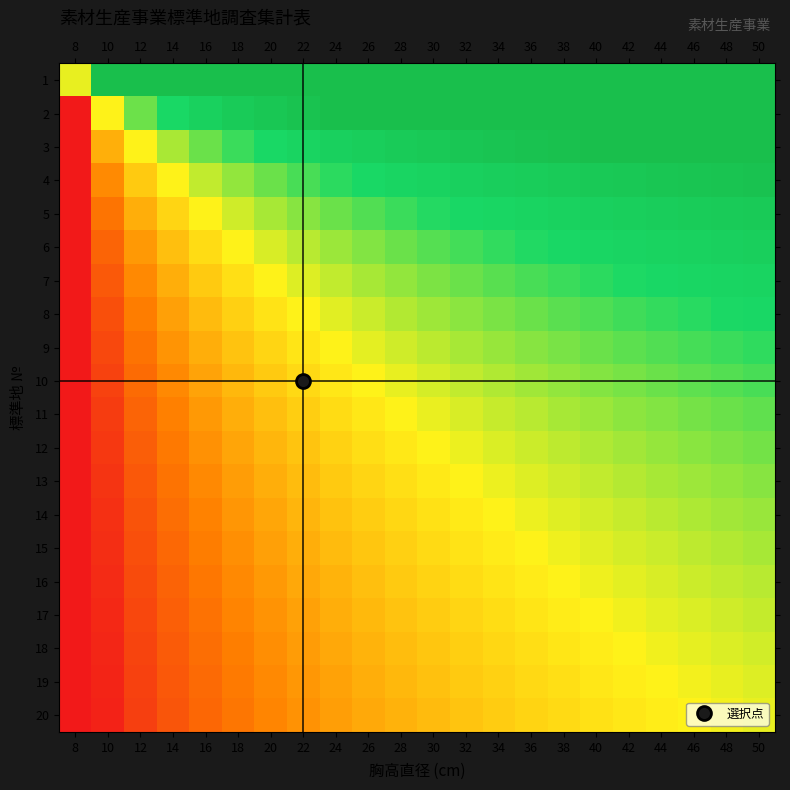

Reading left to right, transcribe all the data shown in this chart.

1: 8=0.5	10=1.0	12=1.0	14=1.0	16=1.0	18=1.0	20=1.0	22=1.0	24=1.0	26=1.0	28=1.0	30=1.0	32=1.0	34=1.0	36=1.0	38=1.0	40=1.0	42=1.0	44=1.0	46=1.0	48=1.0	50=1.0
2: 8=0.0	10=0.5	12=0.7	14=0.8	16=0.8	18=0.9	20=0.9	22=1.0	24=1.0	26=1.0	28=1.0	30=1.0	32=1.0	34=1.0	36=1.0	38=1.0	40=1.0	42=1.0	44=1.0	46=1.0	48=1.0	50=1.0
3: 8=0.0	10=0.4	12=0.5	14=0.6	16=0.7	18=0.7	20=0.8	22=0.8	24=0.8	26=0.9	28=0.9	30=0.9	32=0.9	34=0.9	36=1.0	38=1.0	40=1.0	42=1.0	44=1.0	46=1.0	48=1.0	50=1.0
4: 8=0.0	10=0.3	12=0.4	14=0.5	16=0.6	18=0.6	20=0.7	22=0.7	24=0.7	26=0.8	28=0.8	30=0.8	32=0.8	34=0.8	36=0.9	38=0.9	40=0.9	42=0.9	44=0.9	46=0.9	48=1.0	50=1.0
5: 8=0.0	10=0.2	12=0.4	14=0.4	16=0.5	18=0.6	20=0.6	22=0.6	24=0.7	26=0.7	28=0.7	30=0.7	32=0.8	34=0.8	36=0.8	38=0.8	40=0.8	42=0.8	44=0.9	46=0.9	48=0.9	50=0.9
6: 8=0.0	10=0.2	12=0.3	14=0.4	16=0.5	18=0.5	20=0.5	22=0.6	24=0.6	26=0.6	28=0.7	30=0.7	32=0.7	34=0.7	36=0.7	38=0.8	40=0.8	42=0.8	44=0.8	46=0.8	48=0.8	50=0.8
7: 8=0.0	10=0.2	12=0.3	14=0.4	16=0.4	18=0.5	20=0.5	22=0.5	24=0.6	26=0.6	28=0.6	30=0.6	32=0.7	34=0.7	36=0.7	38=0.7	40=0.7	42=0.7	44=0.8	46=0.8	48=0.8	50=0.8
8: 8=0.0	10=0.1	12=0.2	14=0.3	16=0.4	18=0.4	20=0.5	22=0.5	24=0.5	26=0.6	28=0.6	30=0.6	32=0.6	34=0.6	36=0.7	38=0.7	40=0.7	42=0.7	44=0.7	46=0.7	48=0.7	50=0.8
9: 8=0.0	10=0.1	12=0.2	14=0.3	16=0.4	18=0.4	20=0.4	22=0.5	24=0.5	26=0.5	28=0.6	30=0.6	32=0.6	34=0.6	36=0.6	38=0.6	40=0.7	42=0.7	44=0.7	46=0.7	48=0.7	50=0.7
10: 8=0.0	10=0.1	12=0.2	14=0.3	16=0.3	18=0.4	20=0.4	22=0.4	24=0.5	26=0.5	28=0.5	30=0.5	32=0.6	34=0.6	36=0.6	38=0.6	40=0.6	42=0.6	44=0.7	46=0.7	48=0.7	50=0.7
11: 8=0.0	10=0.1	12=0.2	14=0.3	16=0.3	18=0.4	20=0.4	22=0.4	24=0.5	26=0.5	28=0.5	30=0.5	32=0.5	34=0.6	36=0.6	38=0.6	40=0.6	42=0.6	44=0.6	46=0.6	48=0.7	50=0.7
12: 8=0.0	10=0.1	12=0.2	14=0.2	16=0.3	18=0.3	20=0.4	22=0.4	24=0.4	26=0.5	28=0.5	30=0.5	32=0.5	34=0.5	36=0.6	38=0.6	40=0.6	42=0.6	44=0.6	46=0.6	48=0.6	50=0.7
13: 8=0.0	10=0.1	12=0.2	14=0.2	16=0.3	18=0.3	20=0.4	22=0.4	24=0.4	26=0.4	28=0.5	30=0.5	32=0.5	34=0.5	36=0.5	38=0.6	40=0.6	42=0.6	44=0.6	46=0.6	48=0.6	50=0.6
14: 8=0.0	10=0.1	12=0.1	14=0.2	16=0.3	18=0.3	20=0.3	22=0.4	24=0.4	26=0.4	28=0.4	30=0.5	32=0.5	34=0.5	36=0.5	38=0.5	40=0.5	42=0.6	44=0.6	46=0.6	48=0.6	50=0.6
15: 8=0.0	10=0.1	12=0.1	14=0.2	16=0.2	18=0.3	20=0.3	22=0.4	24=0.4	26=0.4	28=0.4	30=0.4	32=0.5	34=0.5	36=0.5	38=0.5	40=0.5	42=0.5	44=0.6	46=0.6	48=0.6	50=0.6
16: 8=0.0	10=0.0	12=0.1	14=0.2	16=0.2	18=0.3	20=0.3	22=0.3	24=0.4	26=0.4	28=0.4	30=0.4	32=0.5	34=0.5	36=0.5	38=0.5	40=0.5	42=0.5	44=0.5	46=0.6	48=0.6	50=0.6
17: 8=0.0	10=0.0	12=0.1	14=0.2	16=0.2	18=0.3	20=0.3	22=0.3	24=0.4	26=0.4	28=0.4	30=0.4	32=0.4	34=0.5	36=0.5	38=0.5	40=0.5	42=0.5	44=0.5	46=0.5	48=0.6	50=0.6
18: 8=0.0	10=0.0	12=0.1	14=0.2	16=0.2	18=0.2	20=0.3	22=0.3	24=0.3	26=0.4	28=0.4	30=0.4	32=0.4	34=0.4	36=0.5	38=0.5	40=0.5	42=0.5	44=0.5	46=0.5	48=0.5	50=0.5
19: 8=0.0	10=0.0	12=0.1	14=0.2	16=0.2	18=0.2	20=0.3	22=0.3	24=0.3	26=0.4	28=0.4	30=0.4	32=0.4	34=0.4	36=0.4	38=0.5	40=0.5	42=0.5	44=0.5	46=0.5	48=0.5	50=0.5
20: 8=0.0	10=0.0	12=0.1	14=0.1	16=0.2	18=0.2	20=0.3	22=0.3	24=0.3	26=0.3	28=0.4	30=0.4	32=0.4	34=0.4	36=0.4	38=0.4	40=0.5	42=0.5	44=0.5	46=0.5	48=0.5	50=0.5